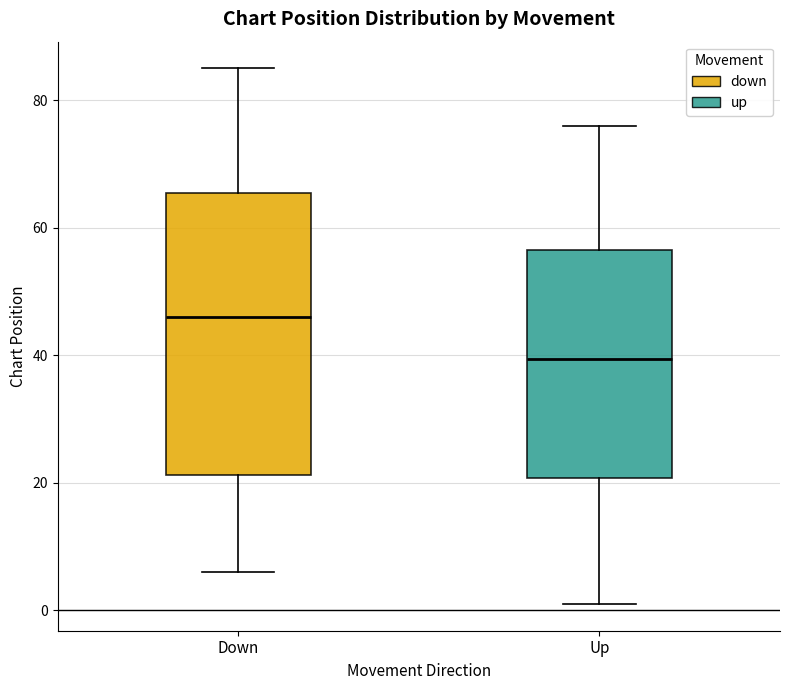

Which box is the tallest, from its lower edge to its upper edge?

Down